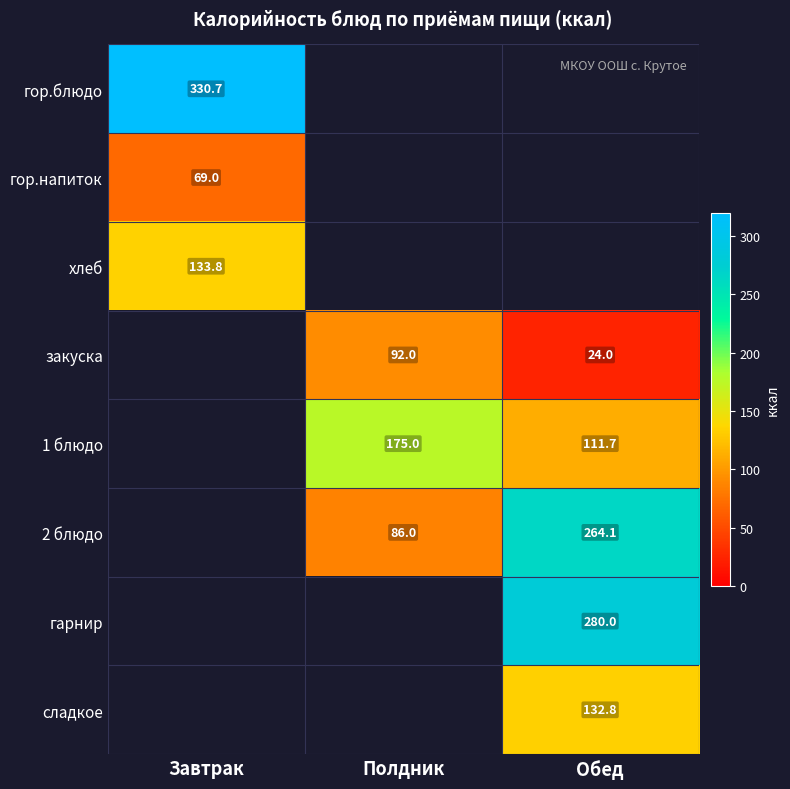

Is the value of гор.напиток at Завтрак greater than the value of 1 блюдо at Полдник?

No